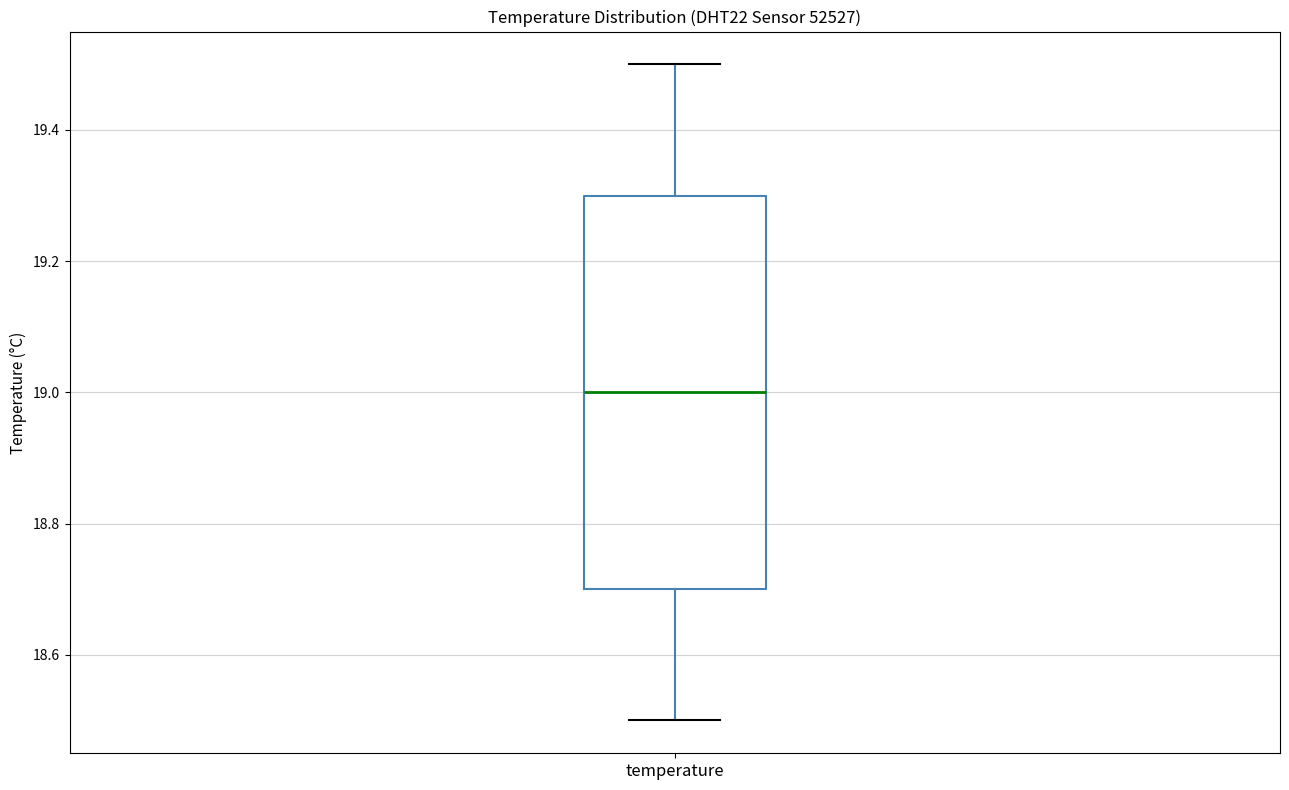

Read this box plot against the y-axis: the position of the median line, the range covered by the box, and the ends of both whiskers. The values are not printed on the chart, so give them approximately, as read against the axis.

median 19.0, box 18.7 to 19.3, whiskers 18.5 to 19.5